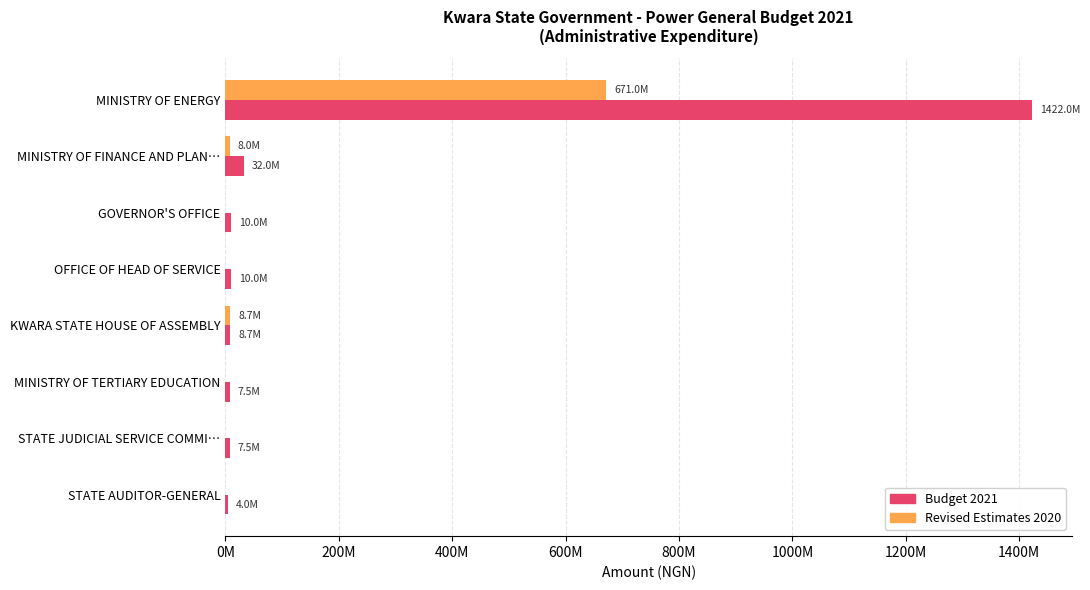

What are all the series names shown in the legend?

Budget 2021, Revised Estimates 2020